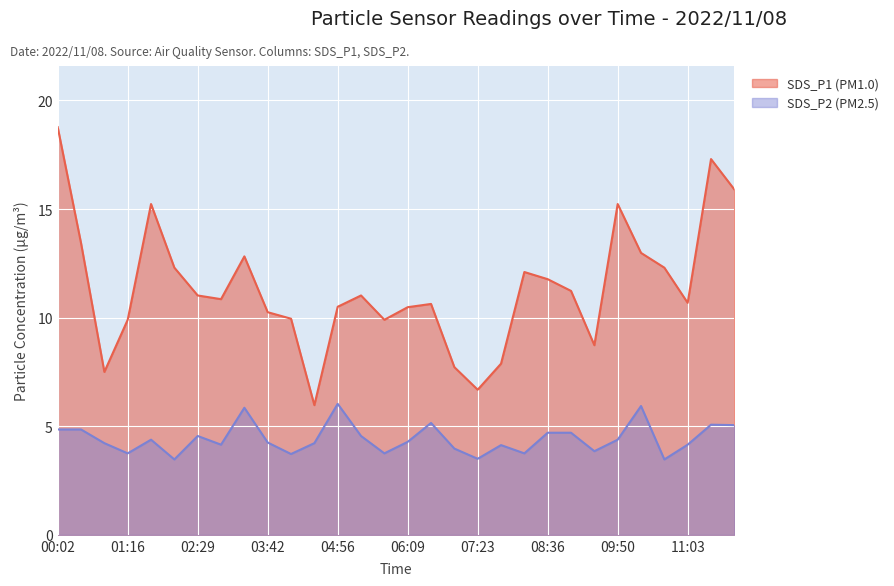

How many lines are shown in the chart?

2